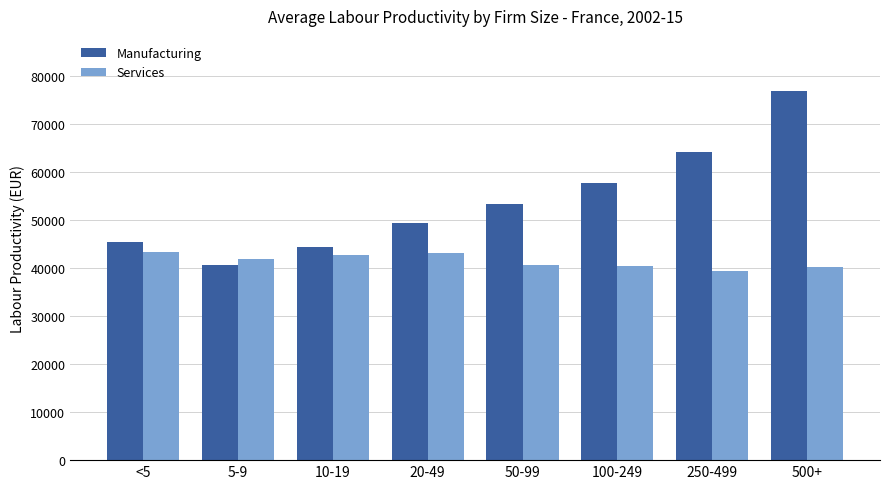

What is the difference between the highest and lowest values at 500+?

36561.6